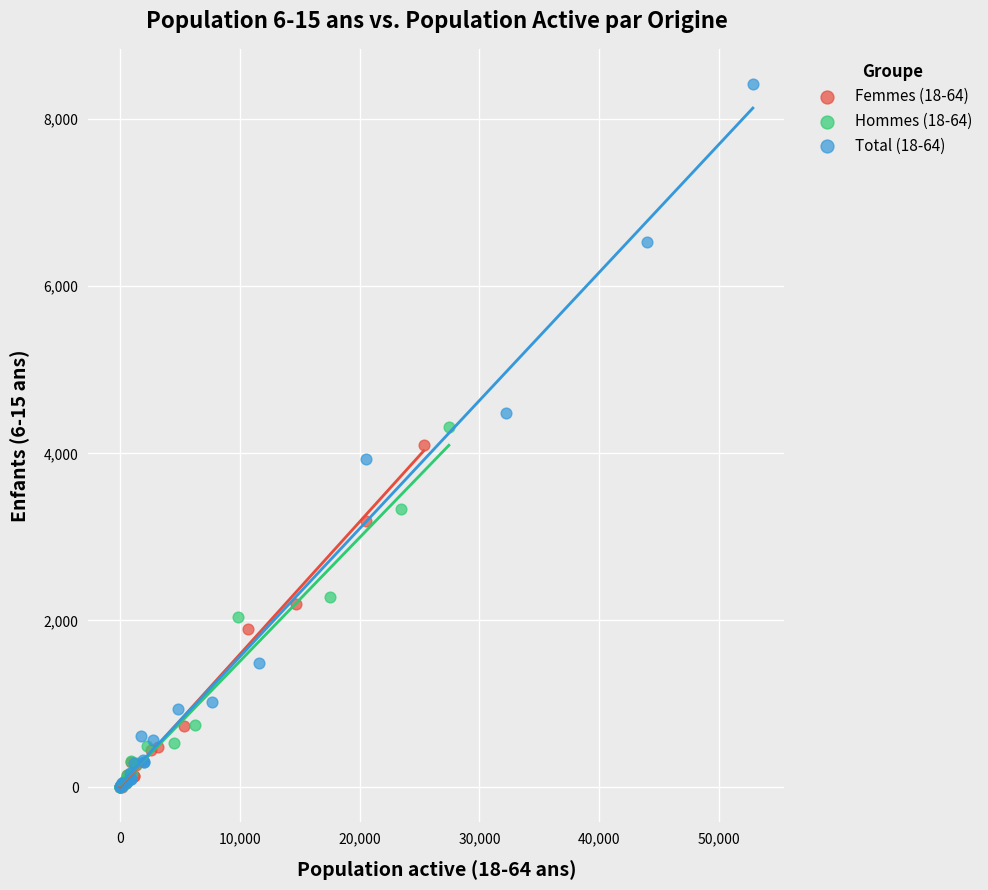

What are all the series names shown in the legend?

Femmes (18-64), Hommes (18-64), Total (18-64)